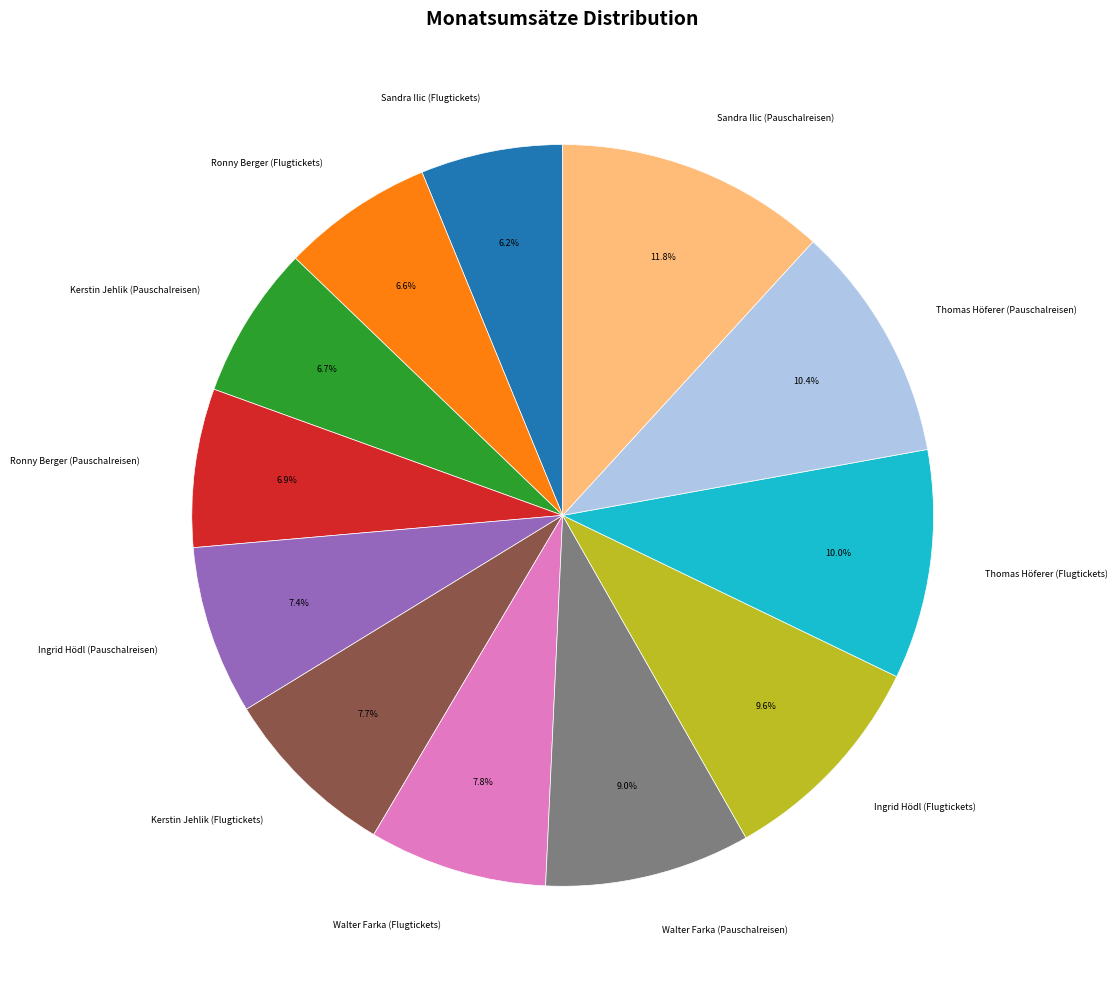

Combined, do Ronny Berger (Flugtickets) and Thomas Höferer (Pauschalreisen) account for over 50%?

No